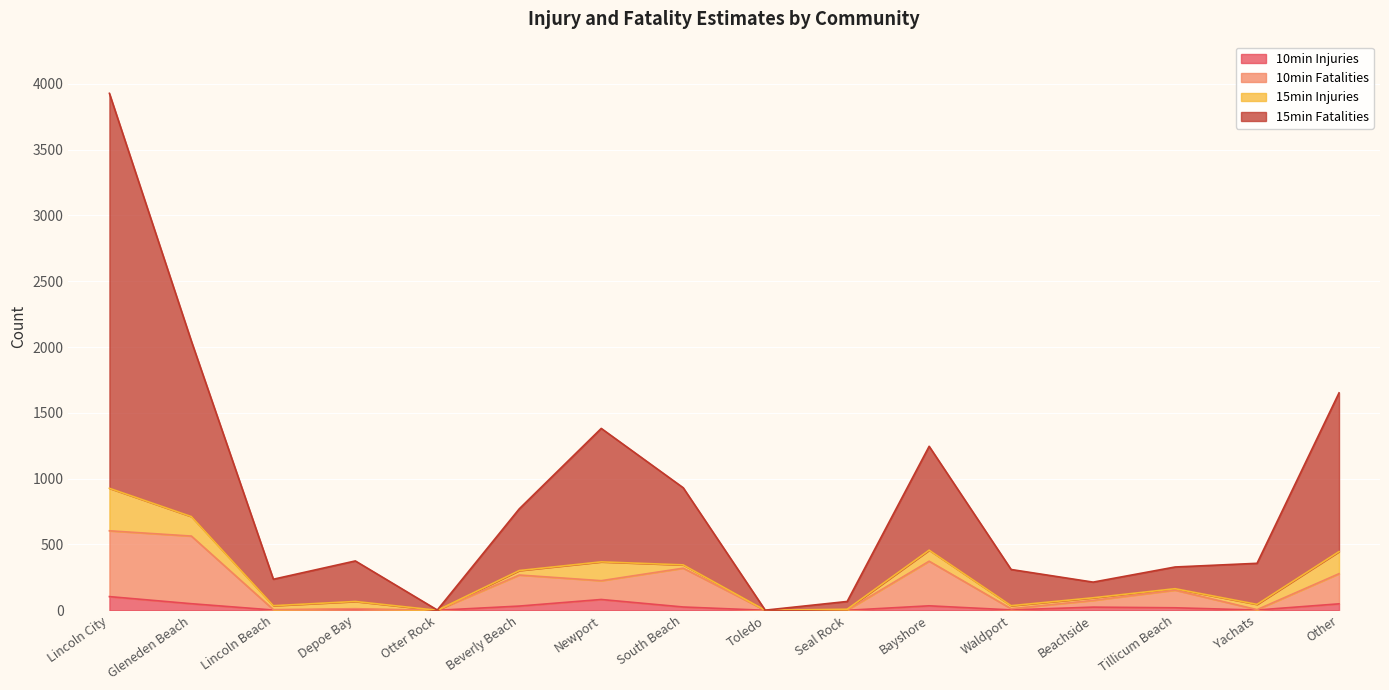

At which category does 10min Injuries reach its first local valley?

Lincoln Beach